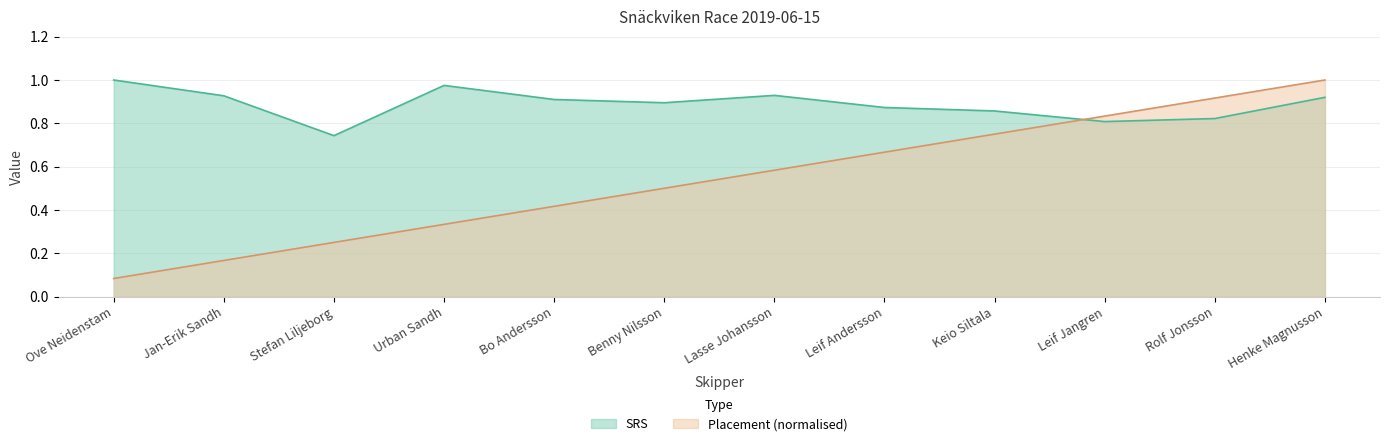

Which category has the lowest value across all series?

Ove Neidenstam